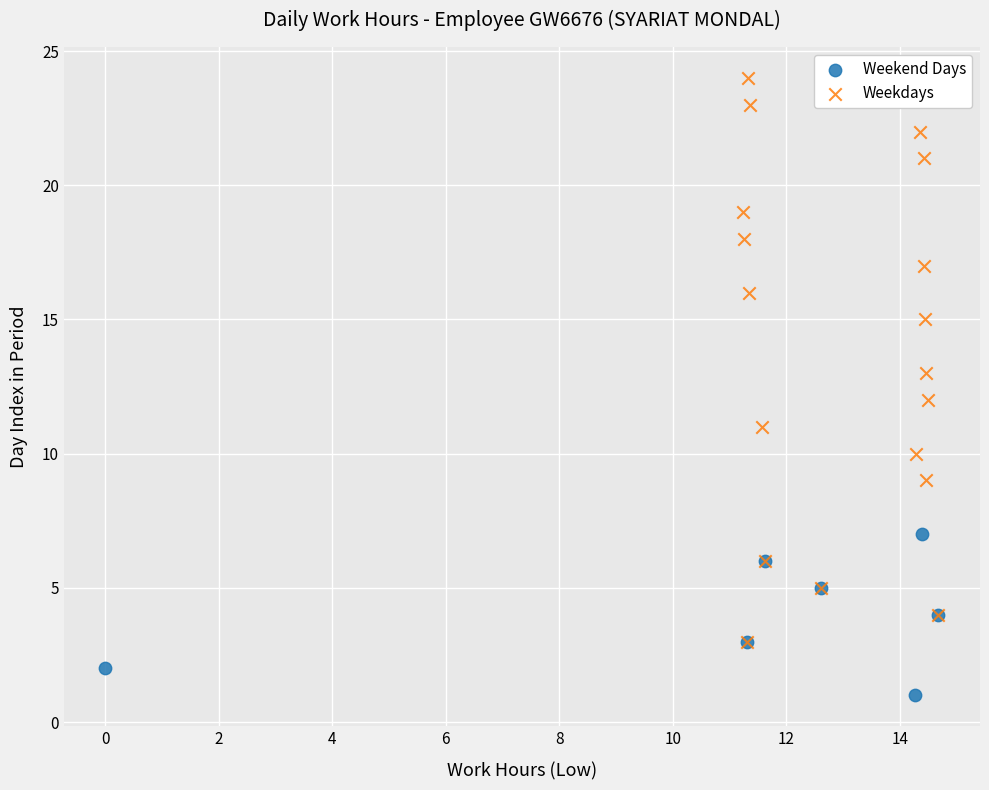

Which series has the largest Y range (max minus min)?

Weekdays